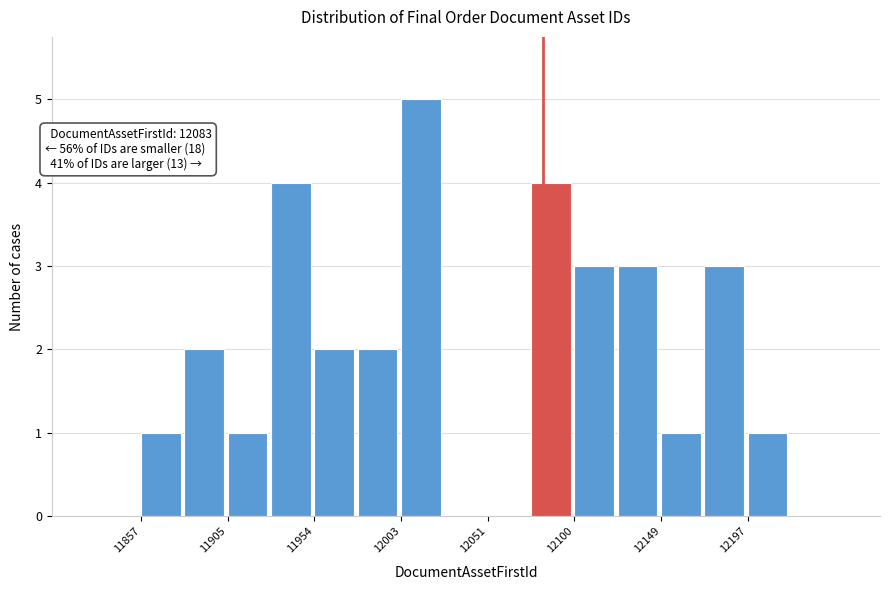

Over which range of the x-axis is the bar tallest?

12005 to 12025